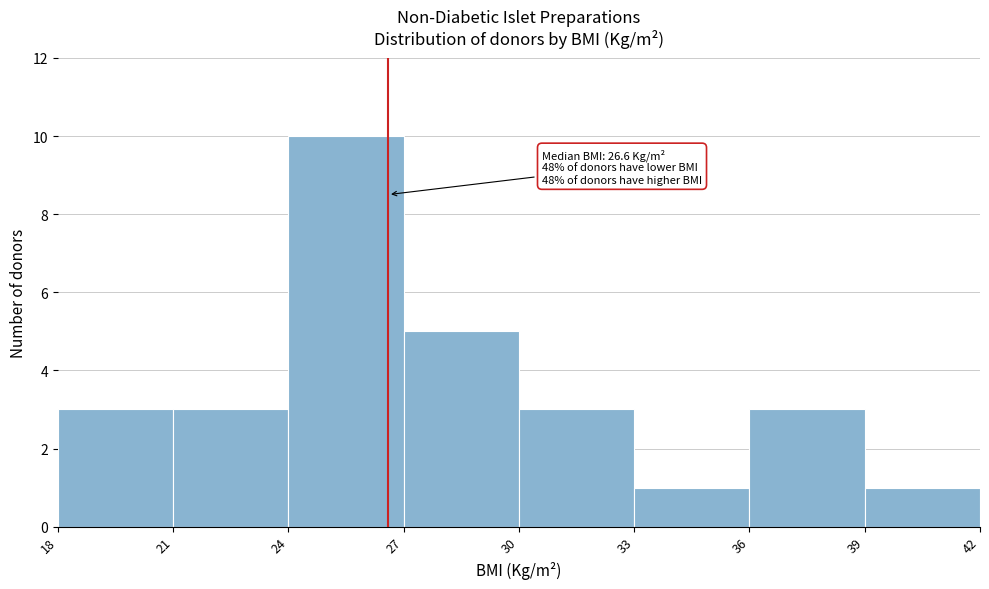

Which range on the x-axis has the tallest bar?

24 to 27